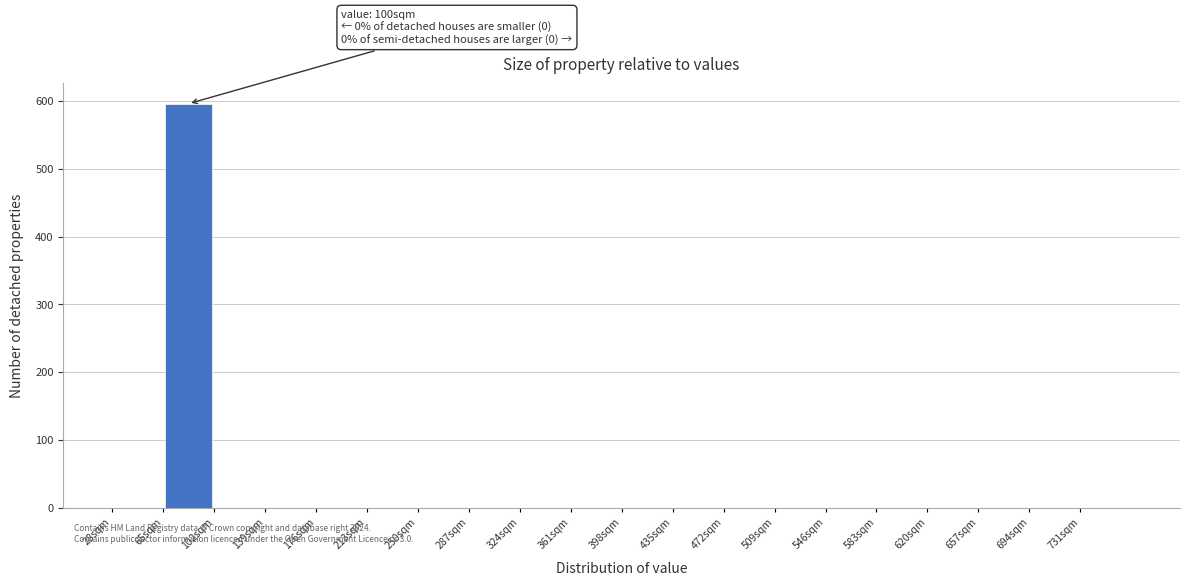

Over which range of the x-axis is the bar tallest?

65 to 102